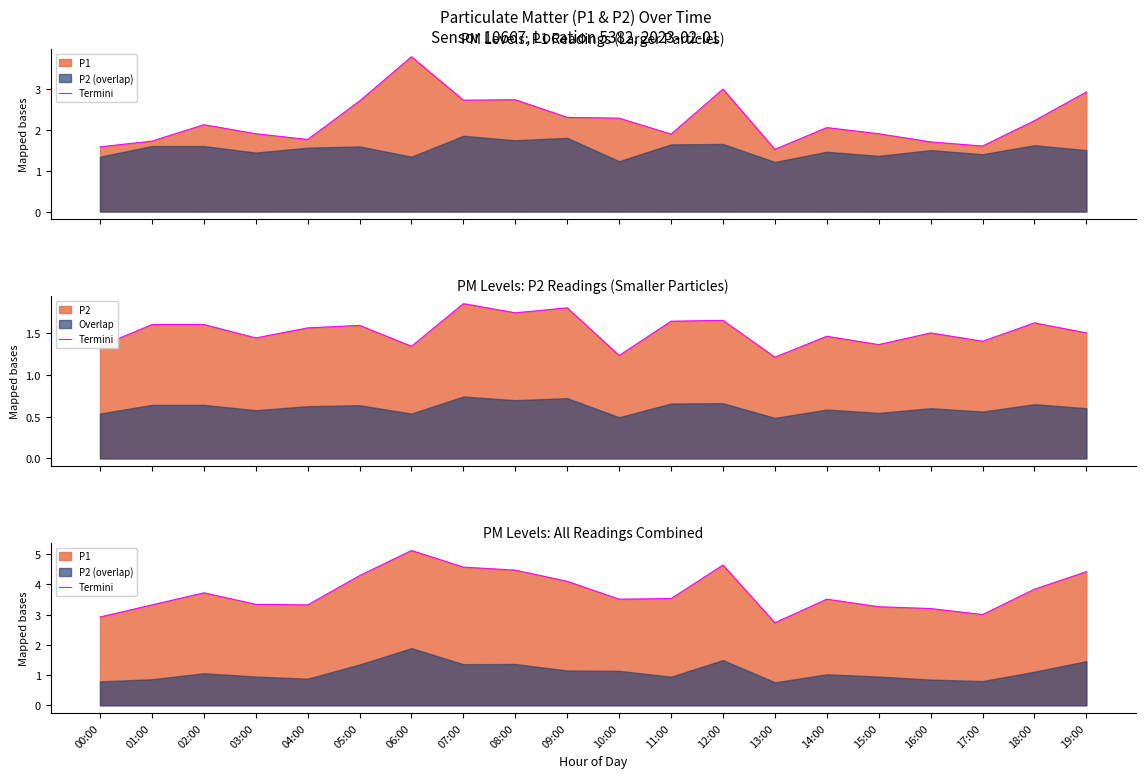

What is the label of the 6th point from the left?

05:00